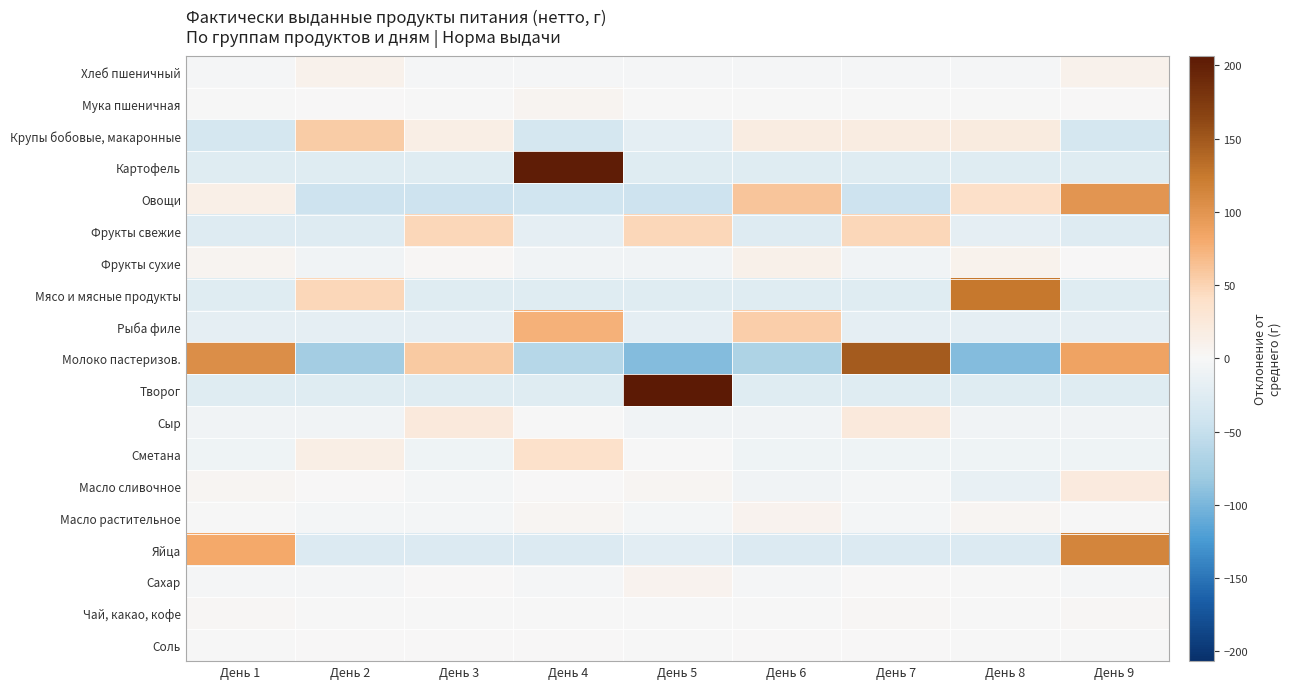

Reading left to right, extract all data points from this chart.

Хлеб пшеничный: День 1=-3.2	День 2=11.1	День 3=-3.2	День 4=-3.2	День 5=-3.2	День 6=-3.2	День 7=-3.2	День 8=-3.2	День 9=11.1
Мука пшеничная: День 1=-1.2	День 2=0.1	День 3=-1.2	День 4=5.7	День 5=-1.2	День 6=-1.2	День 7=-1.2	День 8=-1.2	День 9=1.3
Крупы бобовые, макаронные: День 1=-36.0	День 2=56.0	День 3=15.2	День 4=-36.0	День 5=-19.8	День 6=18.0	День 7=17.8	День 8=20.7	День 9=-36.0
Картофель: День 1=-25.4	День 2=-25.4	День 3=-25.4	День 4=203.1	День 5=-25.4	День 6=-25.4	День 7=-25.4	День 8=-25.4	День 9=-25.4
Овощи: День 1=13.0	День 2=-43.3	День 3=-43.3	День 4=-41.0	День 5=-43.3	День 6=61.2	День 7=-43.3	День 8=40.3	День 9=99.7
Фрукты свежие: День 1=-26.8	День 2=-26.8	День 3=48.2	День 4=-18.8	День 5=48.2	День 6=-26.8	День 7=48.2	День 8=-18.8	День 9=-26.8
Фрукты сухие: День 1=5.2	День 2=-7.3	День 3=3.2	День 4=-7.3	День 5=-7.3	День 6=11.5	День 7=-7.3	День 8=8.8	День 9=0.4
Мясо и мясные продукты: День 1=-24.9	День 2=48.1	День 3=-24.9	День 4=-24.9	День 5=-24.9	День 6=-24.9	День 7=-24.9	День 8=125.9	День 9=-24.9
Рыба филе: День 1=-18.4	День 2=-18.4	День 3=-18.4	День 4=75.2	День 5=-18.4	День 6=53.9	День 7=-18.4	День 8=-18.4	День 9=-18.4
Молоко пастеризов.: День 1=105.6	День 2=-77.1	День 3=58.0	День 4=-62.4	День 5=-94.4	День 6=-68.8	День 7=147.4	День 8=-94.4	День 9=86.2
Творог: День 1=-25.8	День 2=-25.8	День 3=-25.8	День 4=-25.8	День 5=206.7	День 6=-25.8	День 7=-25.8	День 8=-25.8	День 9=-25.8
Сыр: День 1=-7.3	День 2=-7.3	День 3=22.7	День 4=-1.6	День 5=-7.3	День 6=-7.3	День 7=22.7	День 8=-7.3	День 9=-7.3
Сметана: День 1=-9.0	День 2=16.0	День 3=-9.0	День 4=38.0	День 5=-0.3	День 6=-9.0	День 7=-9.0	День 8=-9.0	День 9=-9.0
Масло сливочное: День 1=3.6	День 2=0.9	День 3=-4.5	День 4=1.5	День 5=3.9	День 6=-8.0	День 7=-4.0	День 8=-14.8	День 9=21.4
Масло растительное: День 1=-0.1	День 2=-3.7	День 3=-3.7	День 4=3.4	День 5=-3.7	День 6=7.3	День 7=-3.7	День 8=4.6	День 9=-0.1
Яйца: День 1=81.2	День 2=-28.8	День 3=-28.8	День 4=-28.8	День 5=-21.6	День 6=-28.8	День 7=-28.8	День 8=-28.8	День 9=113.2
Сахар: День 1=-1.8	День 2=-1.8	День 3=1.2	День 4=-1.8	День 5=7.3	День 6=-1.8	День 7=1.4	День 8=-0.6	День 9=-1.8
Чай, какао, кофе: День 1=2.7	День 2=-1.3	День 3=-1.3	День 4=-1.3	День 5=-1.3	День 6=-1.3	День 7=2.7	День 8=-1.3	День 9=2.7
Соль: День 1=-0.0	День 2=0.0	День 3=0.2	День 4=0.1	День 5=-0.2	День 6=0.2	День 7=0.2	День 8=-0.3	День 9=-0.2